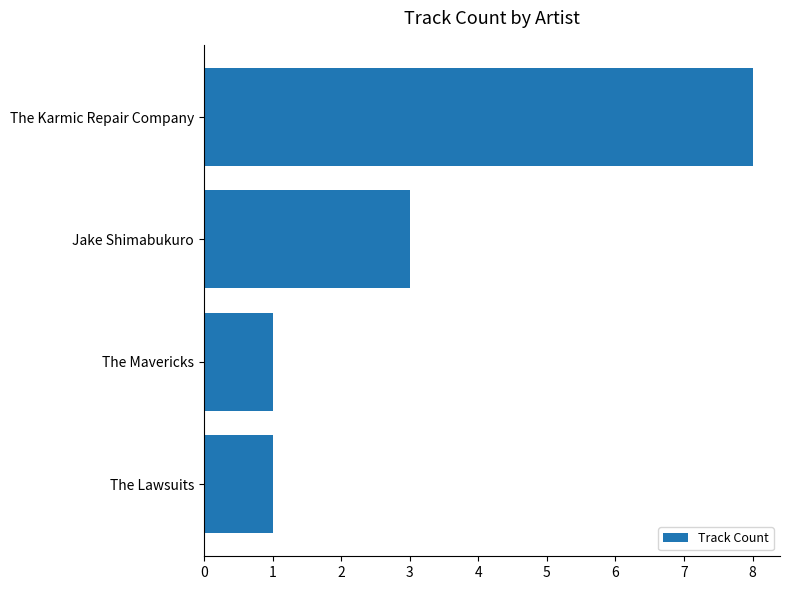

What is the difference between the maximum and minimum values?

7